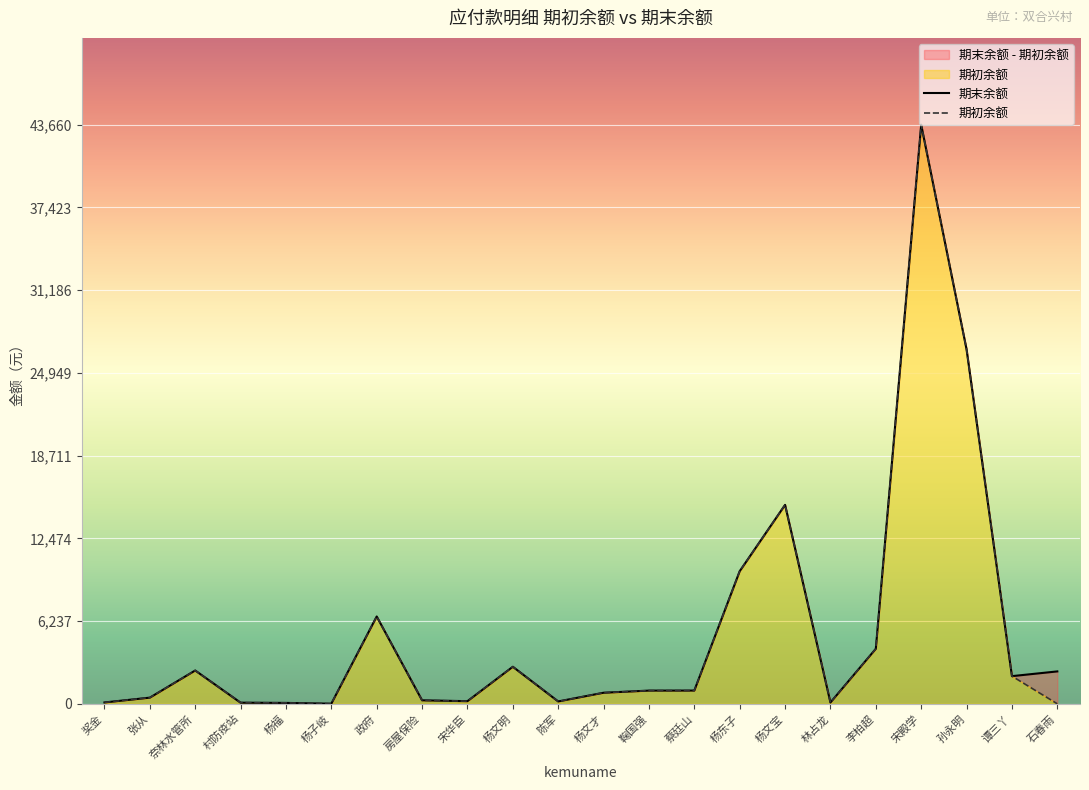

What is the label of the 8th point from the left?

房屋保险